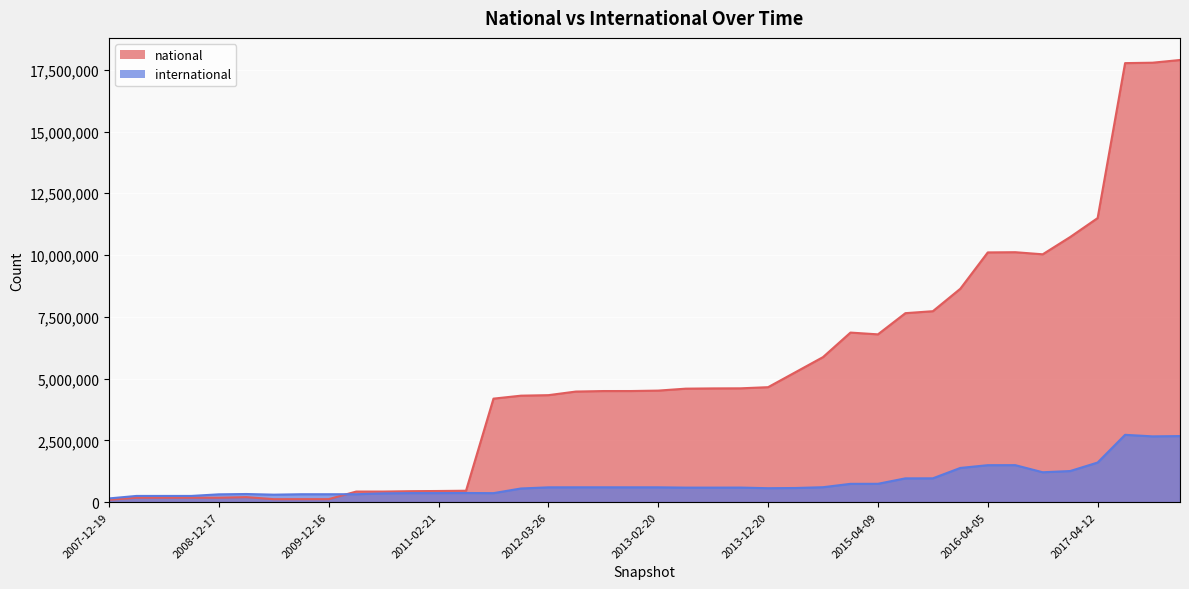

How many data points does each series have?

40